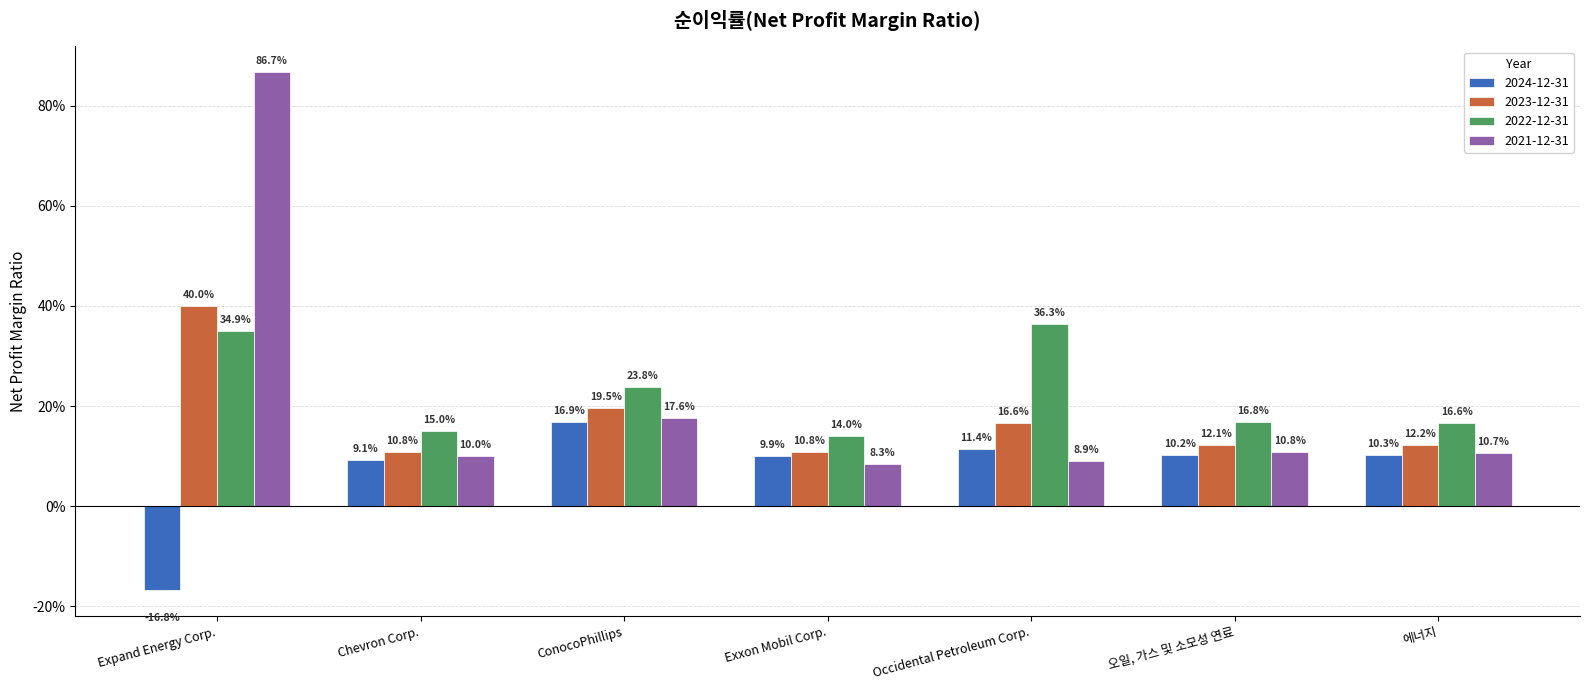

What are all the series names shown in the legend?

2024-12-31, 2023-12-31, 2022-12-31, 2021-12-31